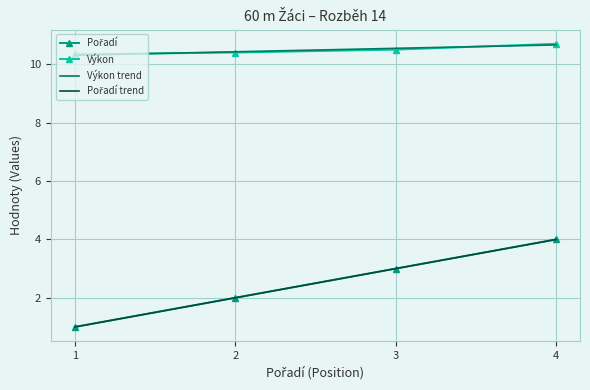

What is the highest value of the Výkon series?

10.7